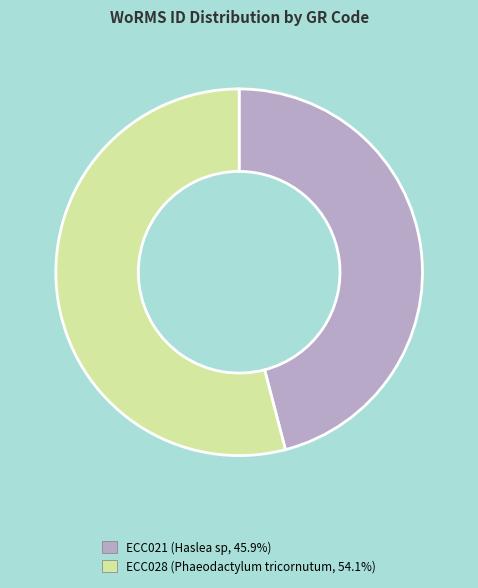

Which category has the biggest portion of the pie?

ECC028